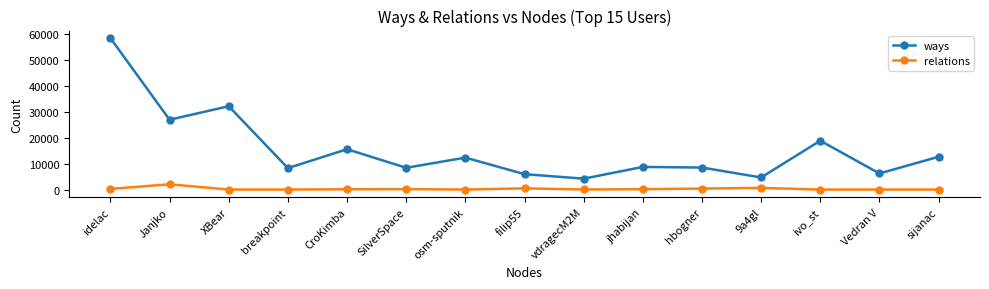

What is the greatest value displayed?

58369